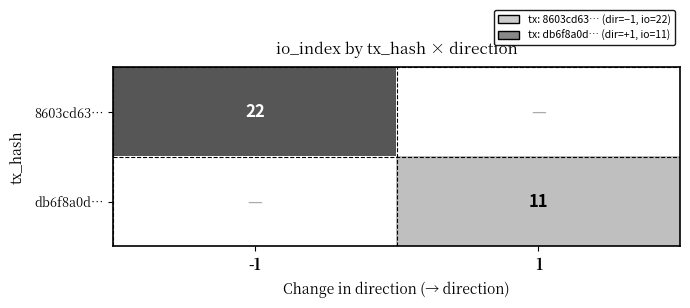

Between -1 and 1, which is larger?

-1